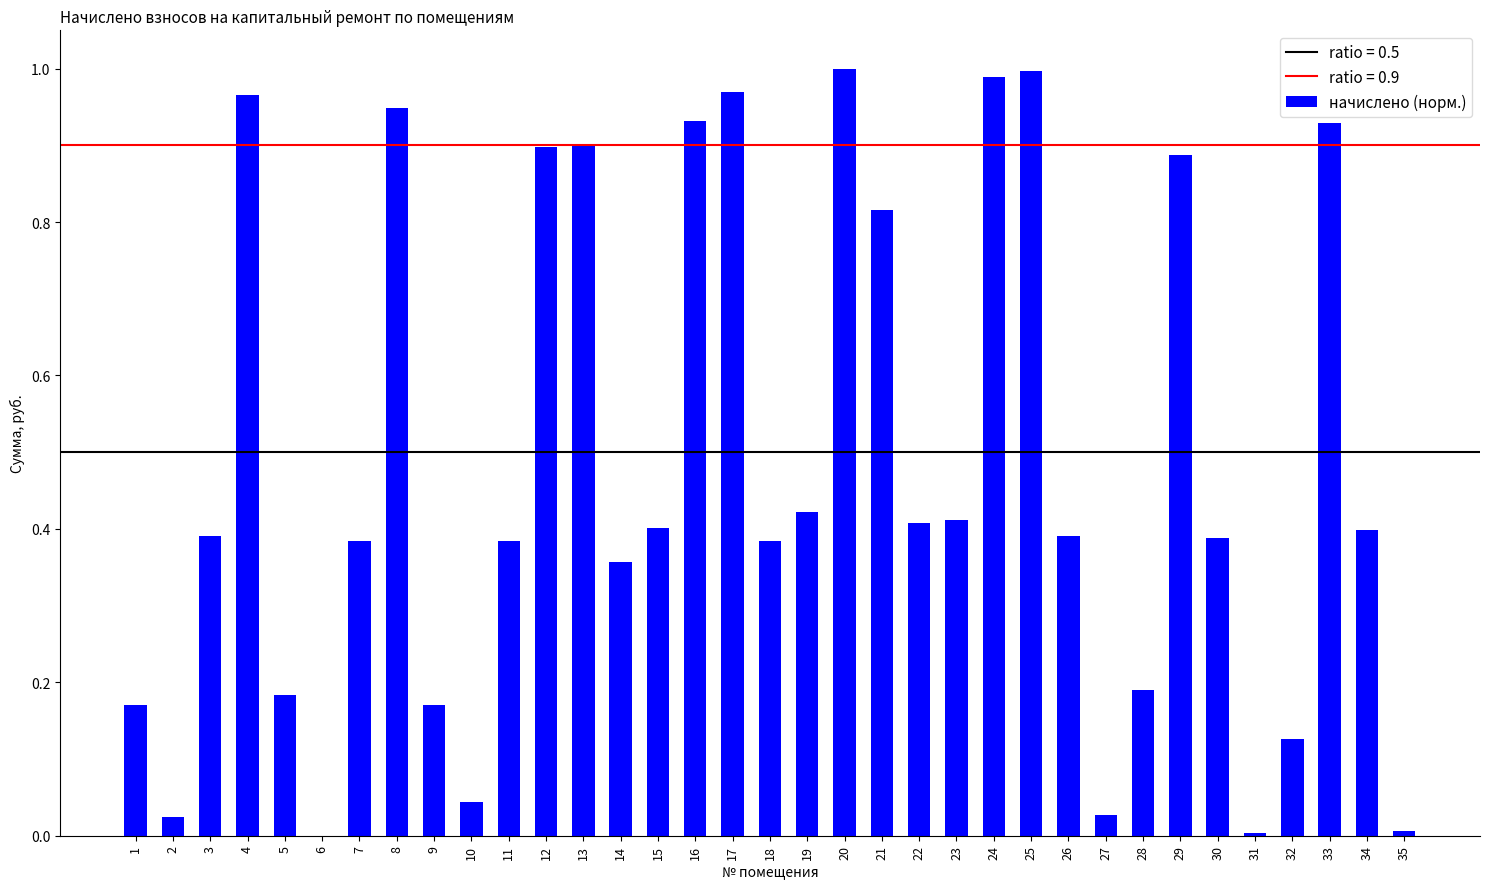

The value at 9 is 0.1. True or false?

False